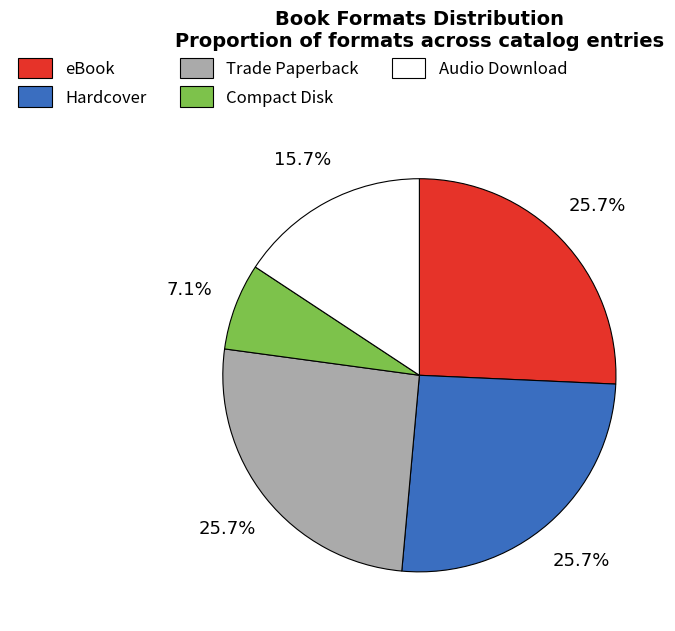

What is the smallest slice in the pie chart?

Compact Disk